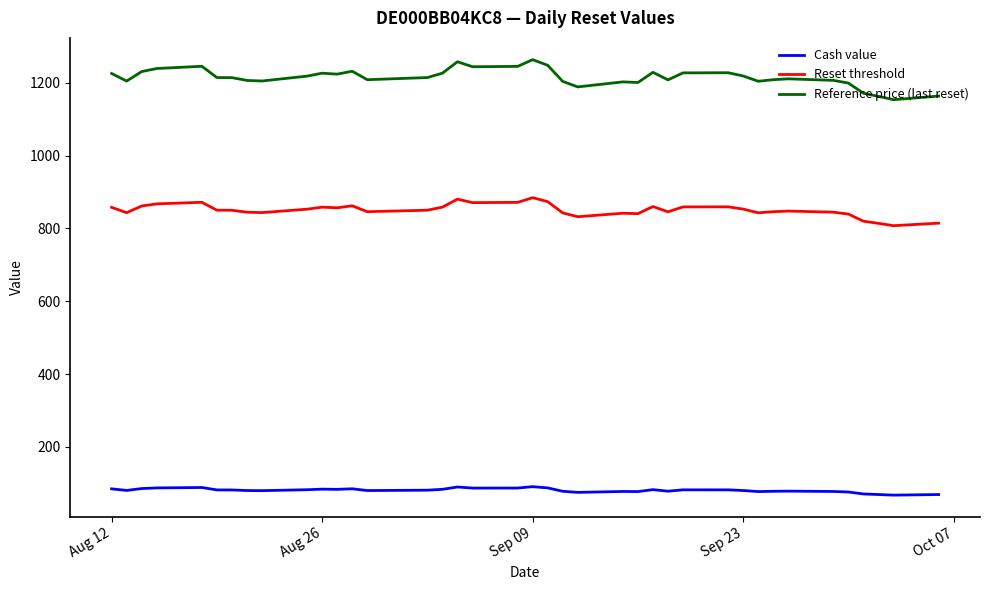

Is this an area chart (filled region under the line)?

No